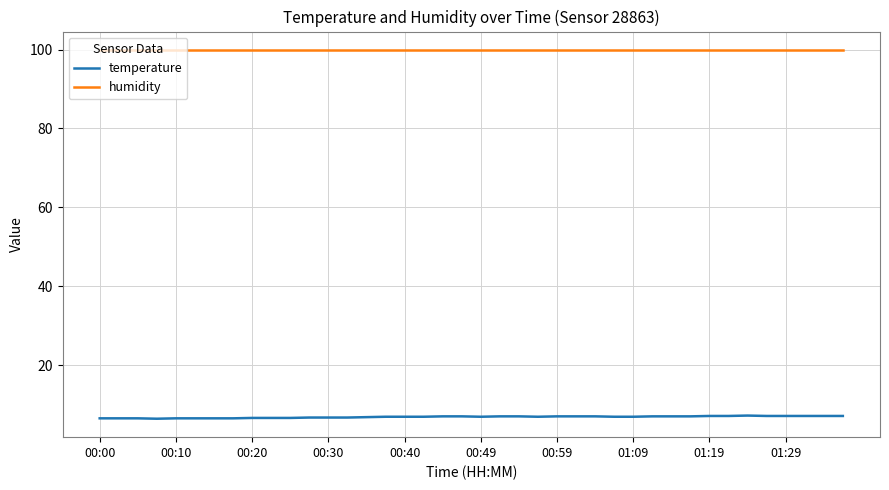

Rank the series by their maximum value, from highest to lowest.

humidity, temperature